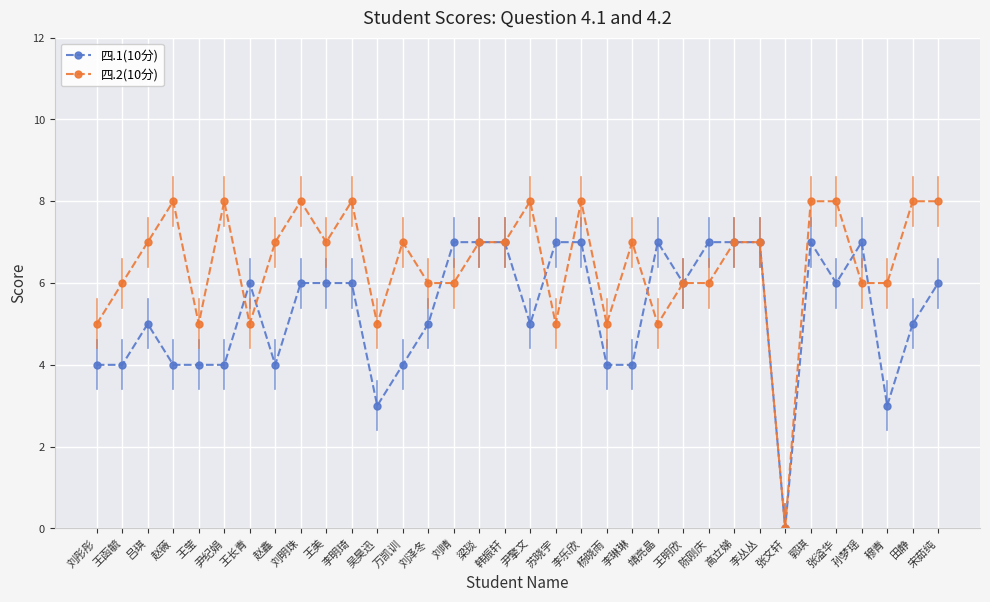

Read the 四.1(10分) value at 尹纪娟.

4